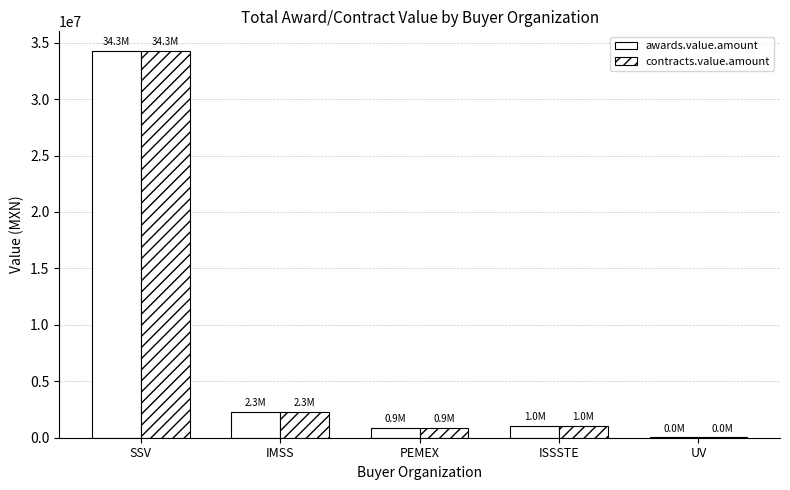

What is the average value of the awards.value.amount series?

7707825.5